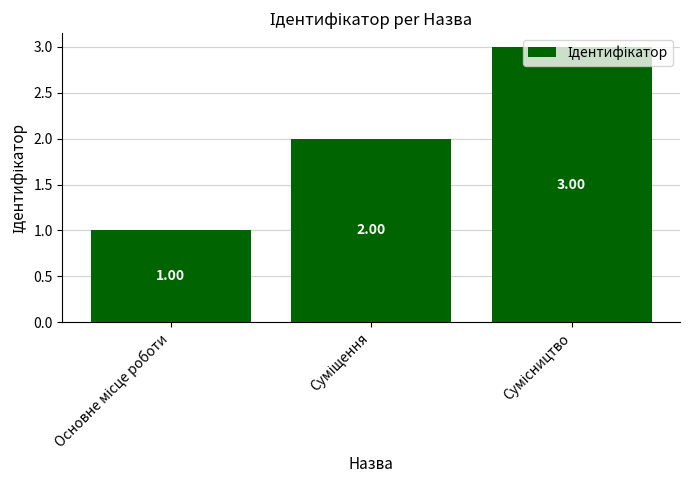

What is the approximate value at Суміщення?

2